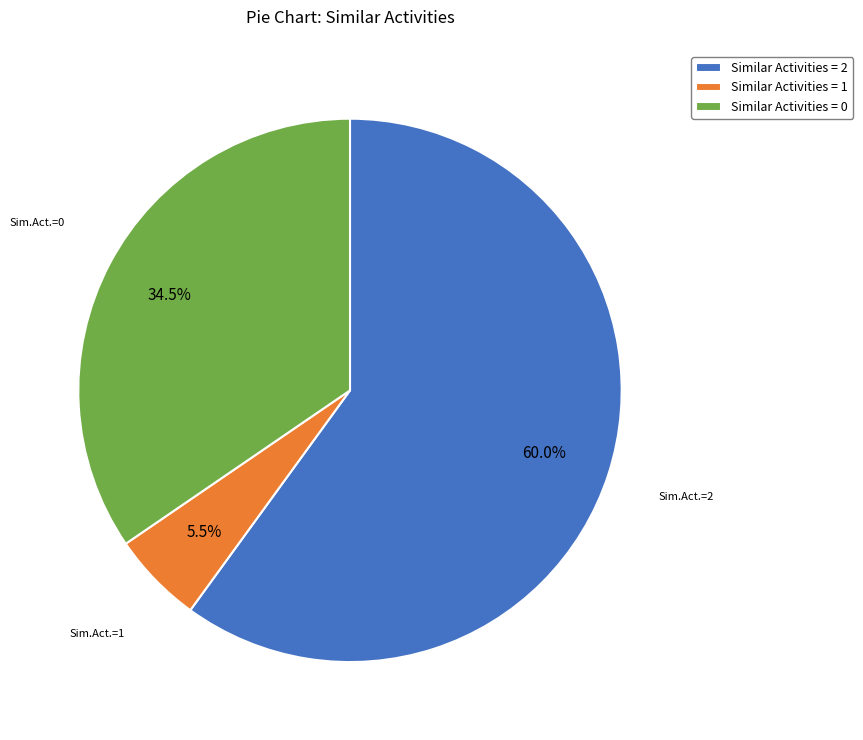

Is there any slice that represents more than half of the pie?

Yes